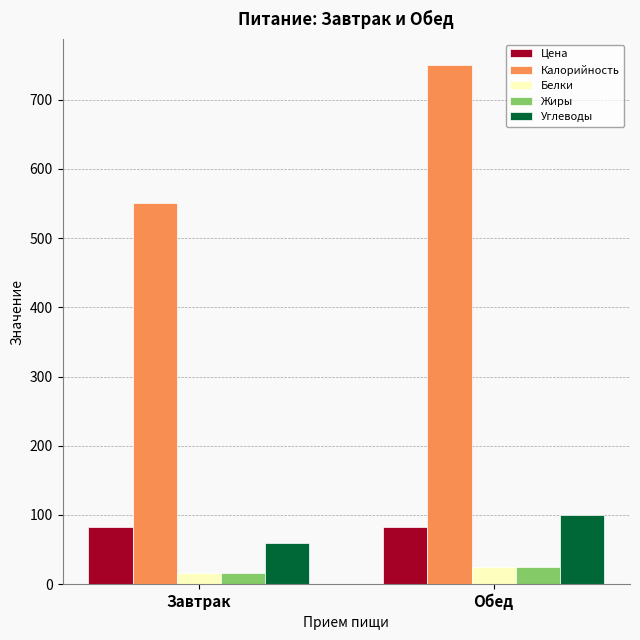

At which label is Калорийность closest to 650?

Завтрак